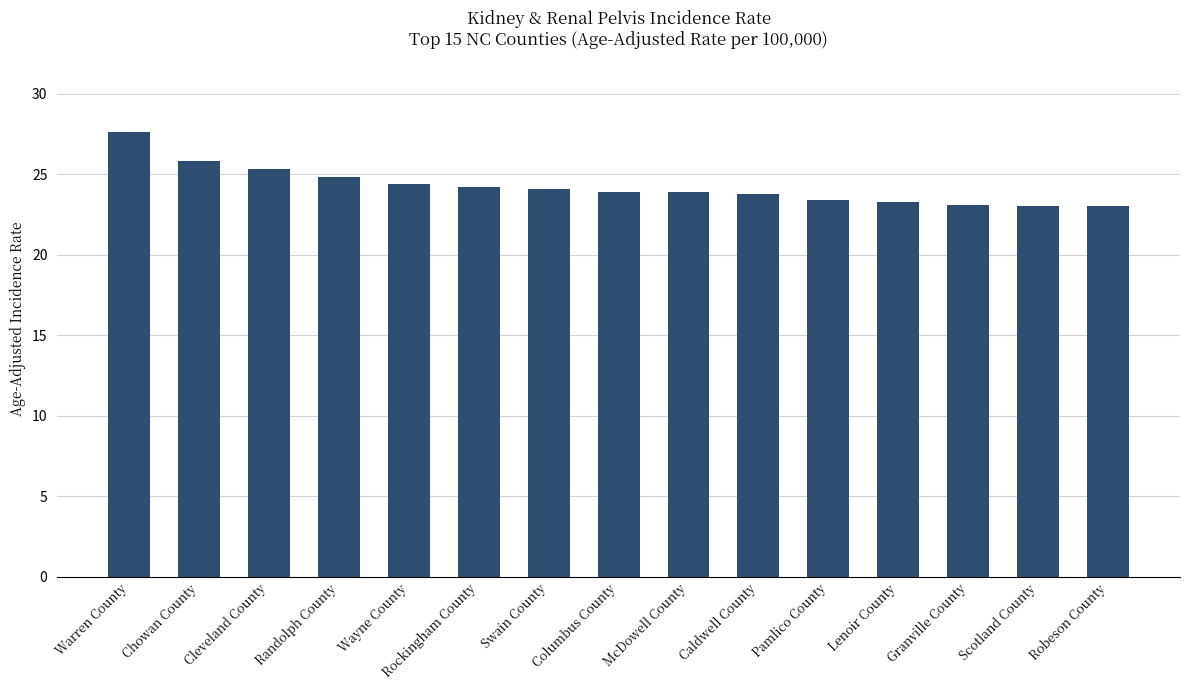

Is it true that the value at Lenoir County is 23.3?

True